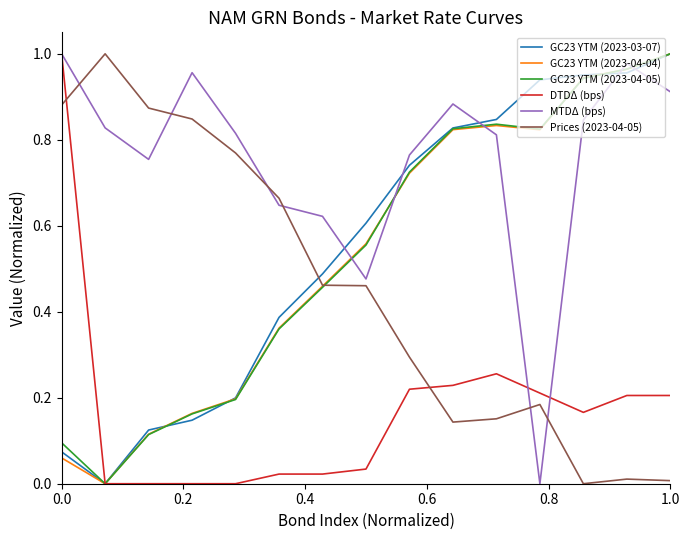

True or false: Prices (2023-04-05) and MTDΔ (bps) cross at least once.

True